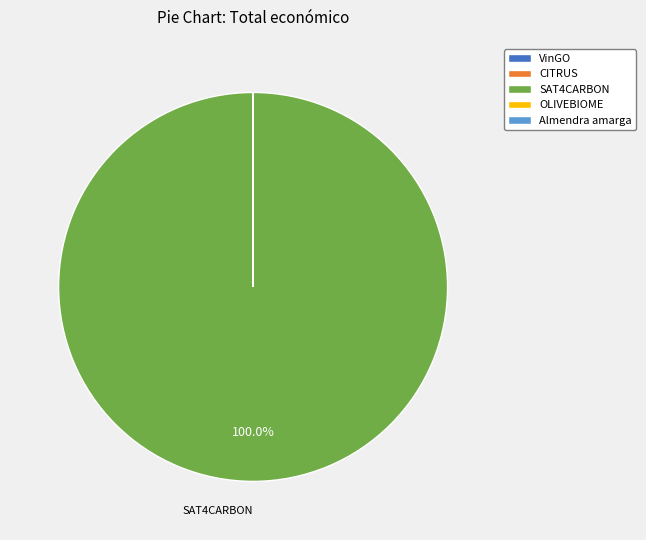

Is there a majority slice in this chart?

Yes